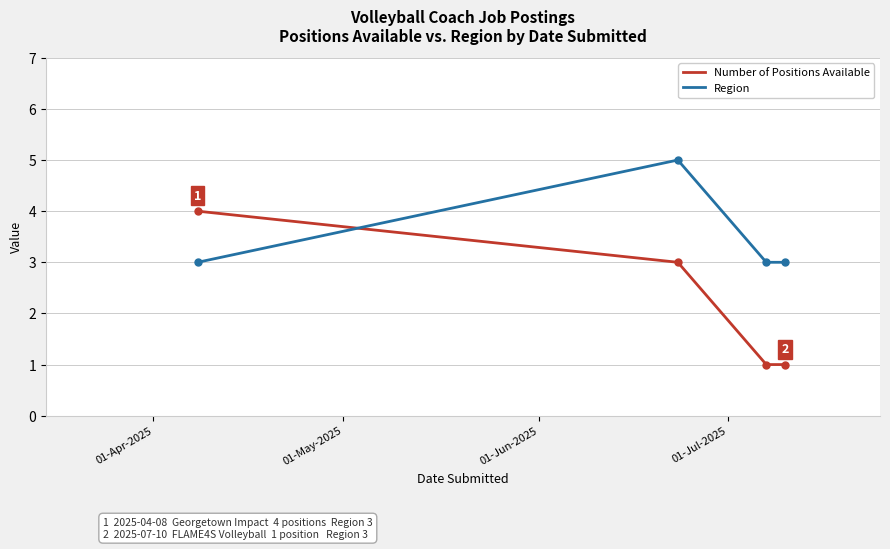

Reading left to right, list all the values displayed in this chart.

Number of Positions Available: 4	3	1	1
Region: 3	5	3	3